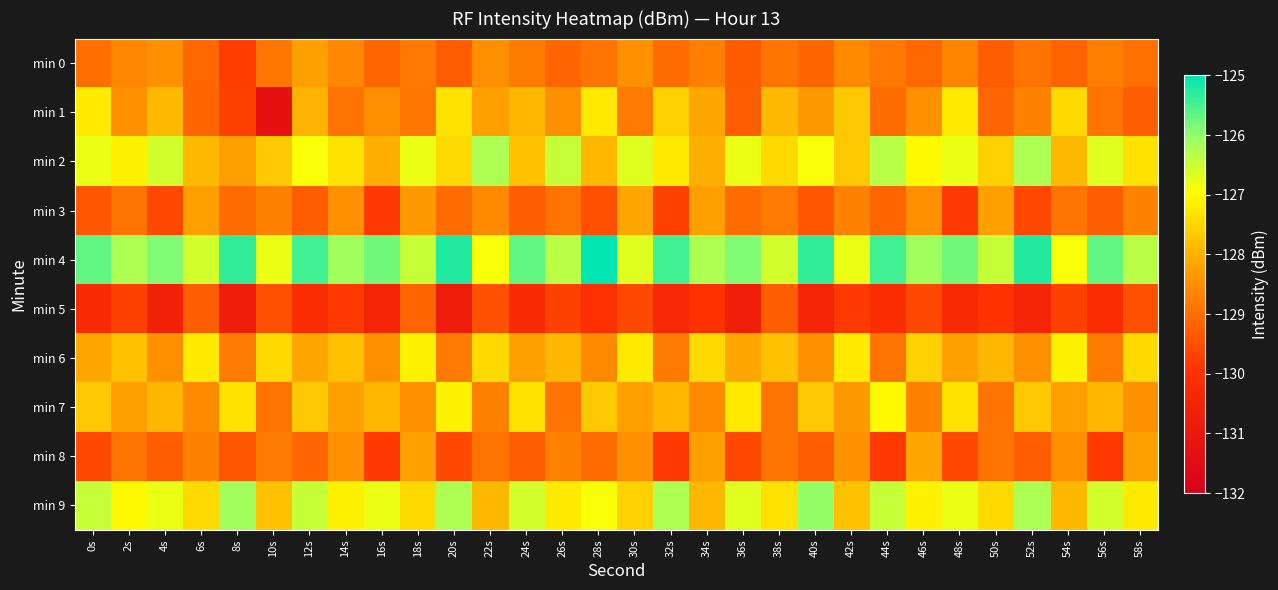

Reading right to left, list all the values displayed in this chart.

min 0: 58s=-129.0	56s=-128.7	54s=-129.2	52s=-128.9	50s=-129.2	48s=-128.6	46s=-129.1	44s=-128.8	42s=-128.6	40s=-129.1	38s=-128.9	36s=-129.3	34s=-128.7	32s=-129.0	30s=-128.5	28s=-128.9	26s=-129.1	24s=-128.8	22s=-128.5	20s=-129.2	18s=-128.8	16s=-129.1	14s=-128.6	12s=-128.2	10s=-128.9	8s=-129.7	6s=-129.1	4s=-128.5	2s=-128.6	0s=-129.0
min 1: 58s=-129.2	56s=-128.9	54s=-127.5	52s=-128.7	50s=-129.1	48s=-127.2	46s=-128.5	44s=-129.0	42s=-127.7	40s=-128.3	38s=-127.9	36s=-129.2	34s=-128.1	32s=-127.6	30s=-128.8	28s=-127.2	26s=-128.5	24s=-127.9	22s=-128.2	20s=-127.3	18s=-128.9	16s=-128.5	14s=-128.9	12s=-128.0	10s=-131.3	8s=-129.7	6s=-129.1	4s=-127.9	2s=-128.5	0s=-127.2
min 2: 58s=-127.3	56s=-126.7	54s=-127.9	52s=-126.2	50s=-127.6	48s=-126.8	46s=-127.0	44s=-126.3	42s=-127.7	40s=-126.9	38s=-127.5	36s=-126.8	34s=-128.0	32s=-127.2	30s=-126.7	28s=-127.9	26s=-126.5	24s=-127.8	22s=-126.2	20s=-127.5	18s=-126.8	16s=-128.0	14s=-127.3	12s=-126.9	10s=-127.7	8s=-128.2	6s=-127.9	4s=-126.6	2s=-127.1	0s=-126.8
min 3: 58s=-128.7	56s=-129.2	54s=-128.9	52s=-129.6	50s=-128.2	48s=-129.8	46s=-128.5	44s=-129.1	42s=-128.7	40s=-129.3	38s=-128.8	36s=-129.0	34s=-128.2	32s=-129.7	30s=-128.1	28s=-129.5	26s=-128.9	24s=-129.2	22s=-128.6	20s=-129.0	18s=-128.3	16s=-129.8	14s=-128.5	12s=-129.2	10s=-128.7	8s=-129.0	6s=-128.2	4s=-129.6	2s=-128.9	0s=-129.3
min 4: 58s=-126.3	56s=-125.7	54s=-126.9	52s=-125.2	50s=-126.5	48s=-125.8	46s=-126.1	44s=-125.5	42s=-126.8	40s=-125.3	38s=-126.6	36s=-125.9	34s=-126.2	32s=-125.5	30s=-126.7	28s=-125.0	26s=-126.3	24s=-125.7	22s=-126.9	20s=-125.2	18s=-126.5	16s=-125.8	14s=-126.1	12s=-125.5	10s=-126.8	8s=-125.3	6s=-126.6	4s=-125.9	2s=-126.2	0s=-125.7
min 5: 58s=-129.5	56s=-130.1	54s=-129.7	52s=-130.5	50s=-129.9	48s=-130.2	46s=-129.6	44s=-130.1	42s=-129.8	40s=-130.5	38s=-129.2	36s=-130.7	34s=-129.9	32s=-130.3	30s=-129.6	28s=-130.0	26s=-129.7	24s=-130.2	22s=-129.5	20s=-130.8	18s=-129.1	16s=-130.5	14s=-129.8	12s=-130.1	10s=-129.5	8s=-130.8	6s=-129.2	4s=-130.6	2s=-129.7	0s=-130.2
min 6: 58s=-127.5	56s=-128.8	54s=-127.1	52s=-128.5	50s=-127.9	48s=-128.2	46s=-127.6	44s=-128.9	42s=-127.2	40s=-128.5	38s=-127.8	36s=-128.1	34s=-127.5	32s=-128.8	30s=-127.2	28s=-128.6	26s=-127.9	24s=-128.2	22s=-127.5	20s=-128.8	18s=-127.1	16s=-128.5	14s=-127.8	12s=-128.1	10s=-127.5	8s=-128.8	6s=-127.2	4s=-128.5	2s=-127.8	0s=-128.1
min 7: 58s=-128.5	56s=-127.9	54s=-128.2	52s=-127.7	50s=-128.9	48s=-127.3	46s=-128.7	44s=-127.0	42s=-128.3	40s=-127.7	38s=-128.9	36s=-127.2	34s=-128.6	32s=-127.9	30s=-128.2	28s=-127.7	26s=-128.9	24s=-127.3	22s=-128.7	20s=-127.1	18s=-128.5	16s=-127.9	14s=-128.2	12s=-127.7	10s=-128.9	8s=-127.3	6s=-128.6	4s=-127.9	2s=-128.2	0s=-127.7
min 8: 58s=-128.2	56s=-129.8	54s=-128.5	52s=-129.2	50s=-128.9	48s=-129.6	46s=-128.1	44s=-129.8	42s=-128.5	40s=-129.2	38s=-128.9	36s=-129.6	34s=-128.2	32s=-129.8	30s=-128.5	28s=-129.0	26s=-128.7	24s=-129.2	22s=-128.9	20s=-129.6	18s=-128.2	16s=-129.8	14s=-128.5	12s=-129.1	10s=-128.8	8s=-129.3	6s=-128.7	4s=-129.2	2s=-128.9	0s=-129.6
min 9: 58s=-127.2	56s=-126.6	54s=-127.9	52s=-126.2	50s=-127.5	48s=-126.8	46s=-127.1	44s=-126.5	42s=-127.8	40s=-126.0	38s=-127.3	36s=-126.7	34s=-127.9	32s=-126.2	30s=-127.6	28s=-126.9	26s=-127.2	24s=-126.6	22s=-127.9	20s=-126.2	18s=-127.5	16s=-126.8	14s=-127.1	12s=-126.5	10s=-127.8	8s=-126.1	6s=-127.5	4s=-126.8	2s=-127.0	0s=-126.5